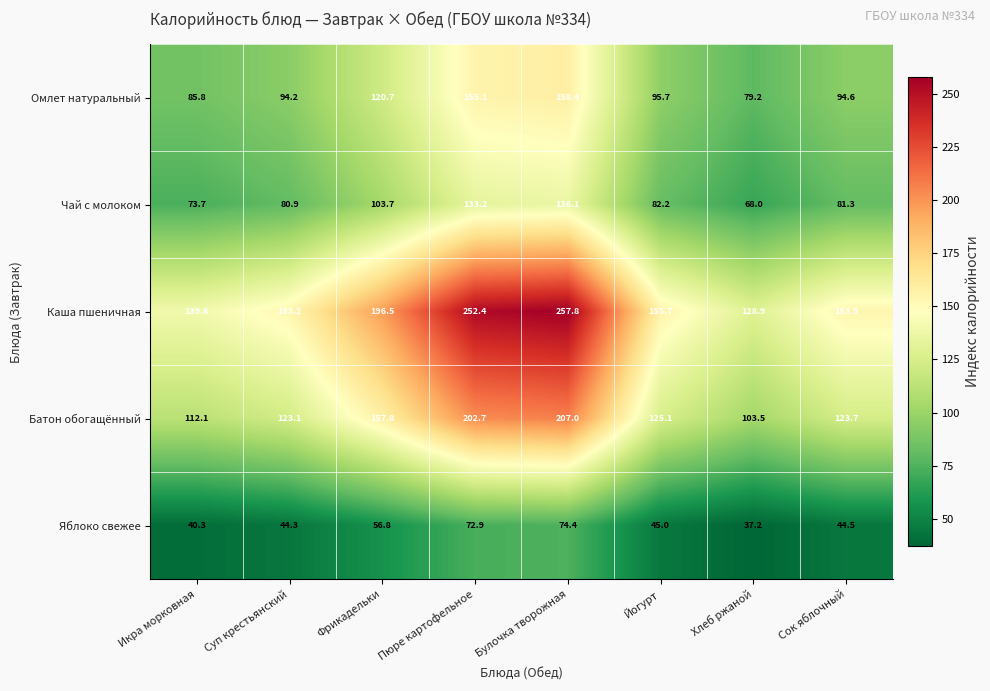

What is the spread (max minus min) of values at Йогурт?

110.7